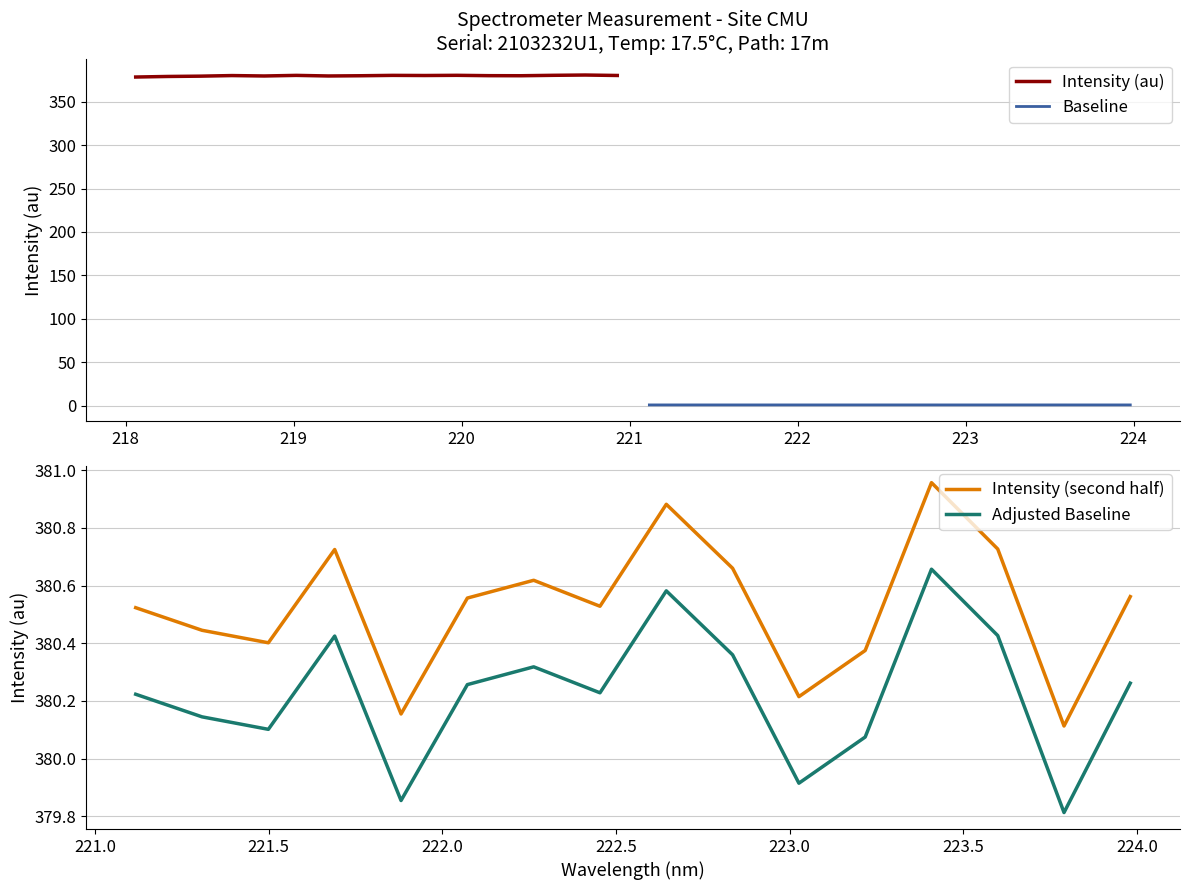

True or false: Intensity (second half) and Adjusted Baseline intersect in this chart.

False